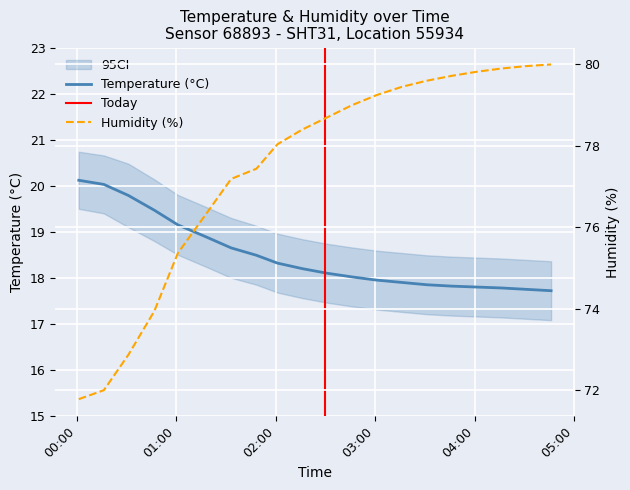

Does the chart display data point markers on the line(s)?

No